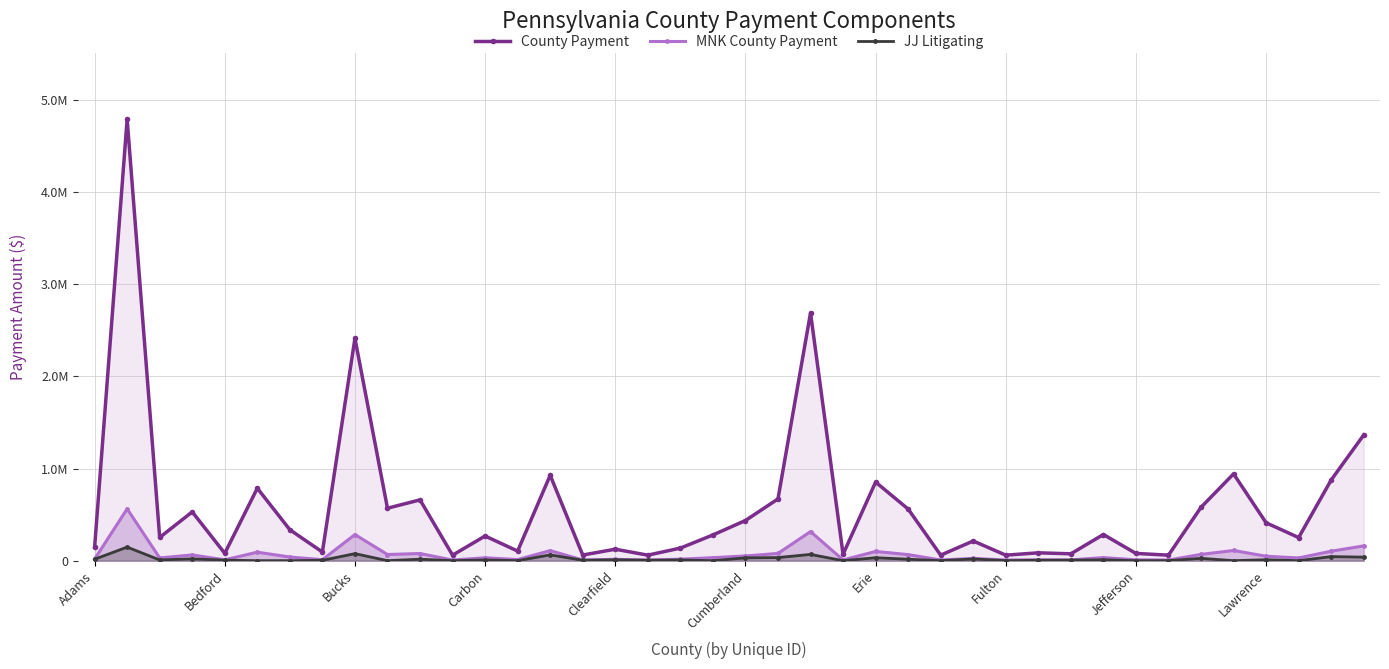

True or false: County Payment and JJ Litigating cross at least once.

False